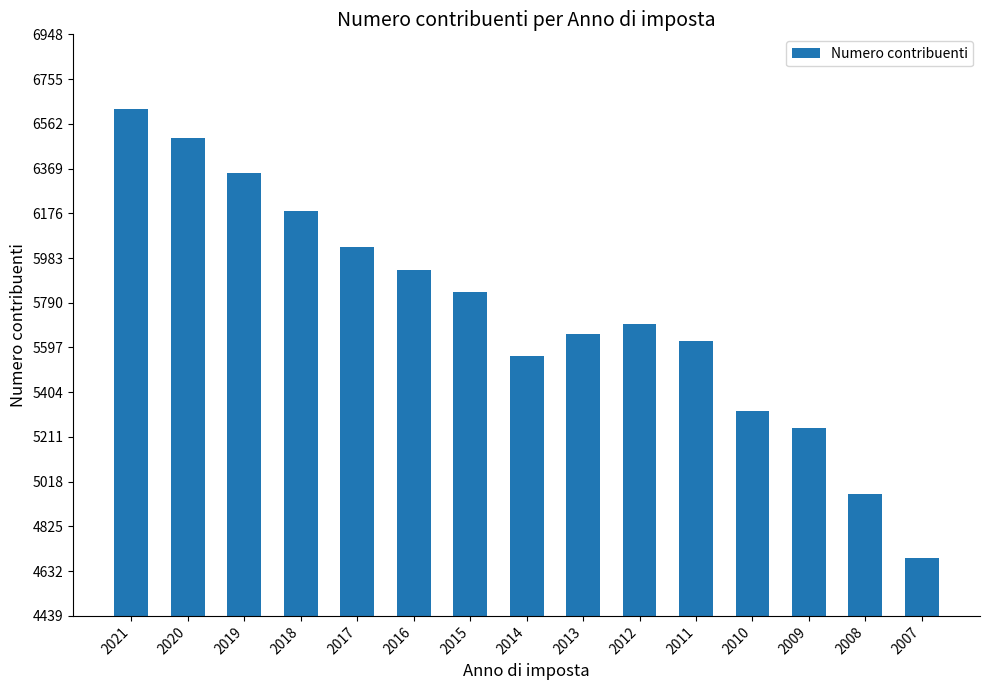

How many data points does each series have?

15